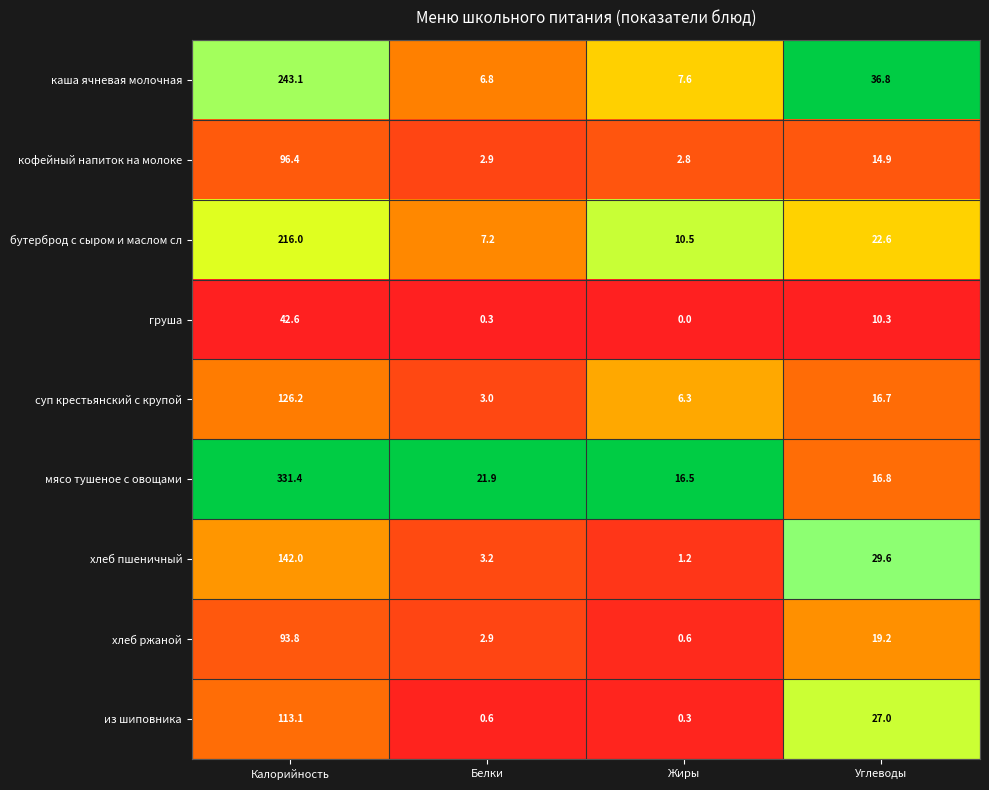

What is the difference between the maximum and second lowest values in the мясо тушеное с овощами series?

314.6